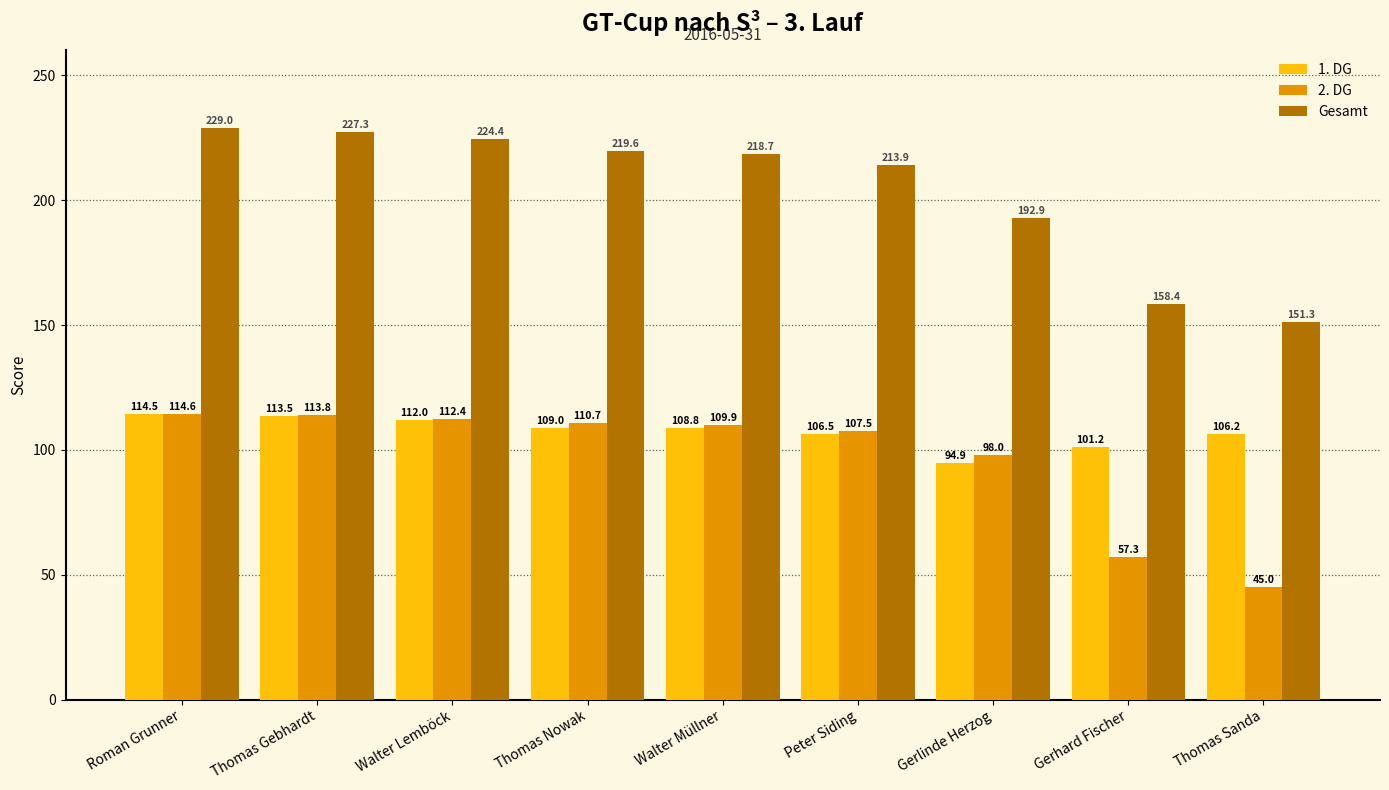

The Gesamt series shows 133.1 at Thomas Nowak. True or false?

False